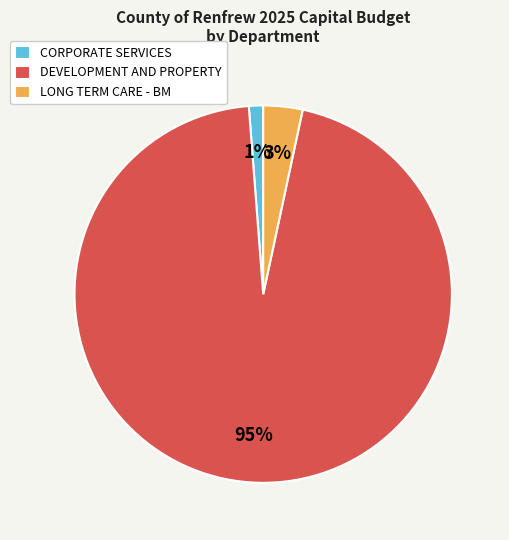

Is it true that CORPORATE SERVICES is 1% of the pie?

True